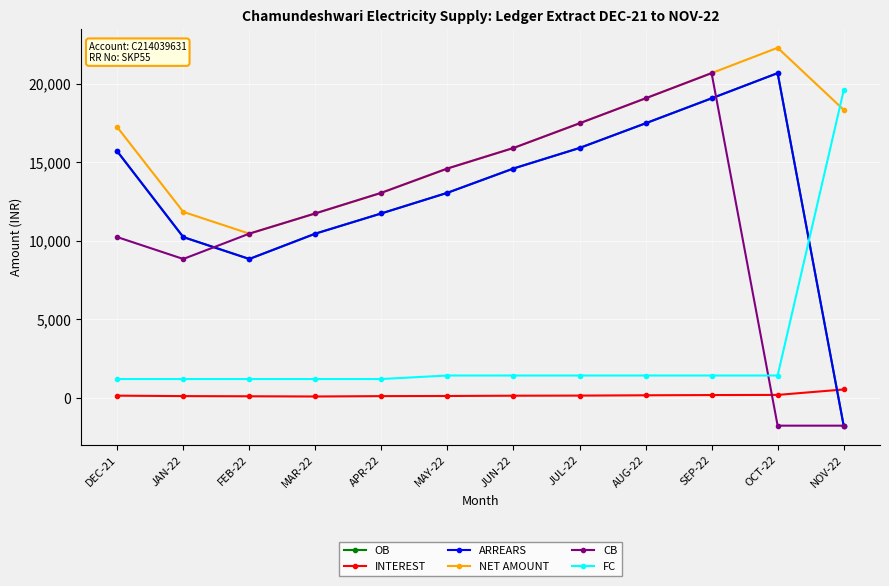

What value does the ARREARS series have at AUG-22?

17483.0